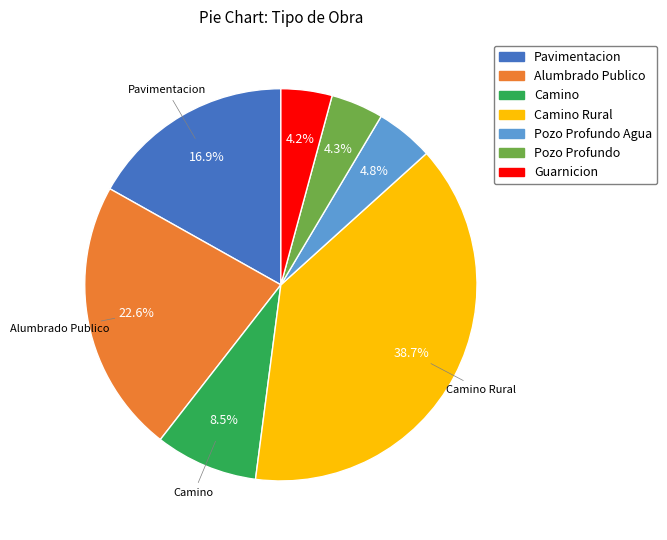

What portion of the pie excludes Pozo Profundo Agua?

95.2%